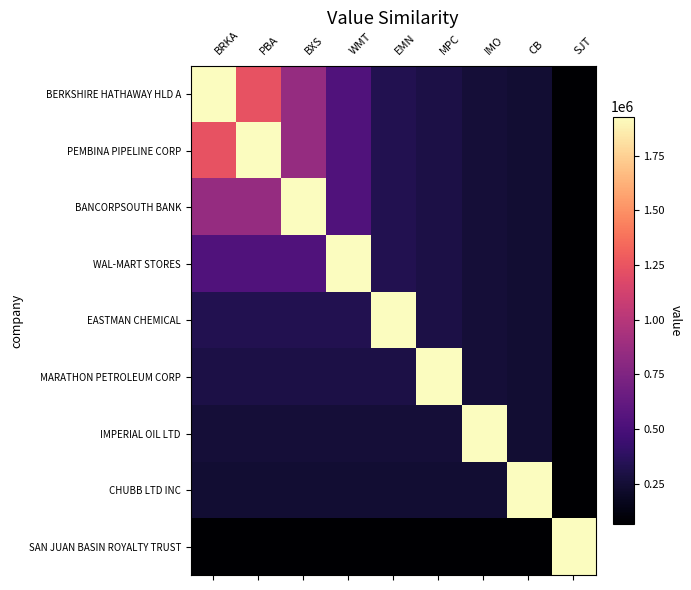

List the series in order of their peak value, lowest first.

BERKSHIRE HATHAWAY HLD A, PEMBINA PIPELINE CORP, BANCORPSOUTH BANK, WAL-MART STORES, EASTMAN CHEMICAL, MARATHON PETROLEUM CORP, IMPERIAL OIL LTD, CHUBB LTD INC, SAN JUAN BASIN ROYALTY TRUST